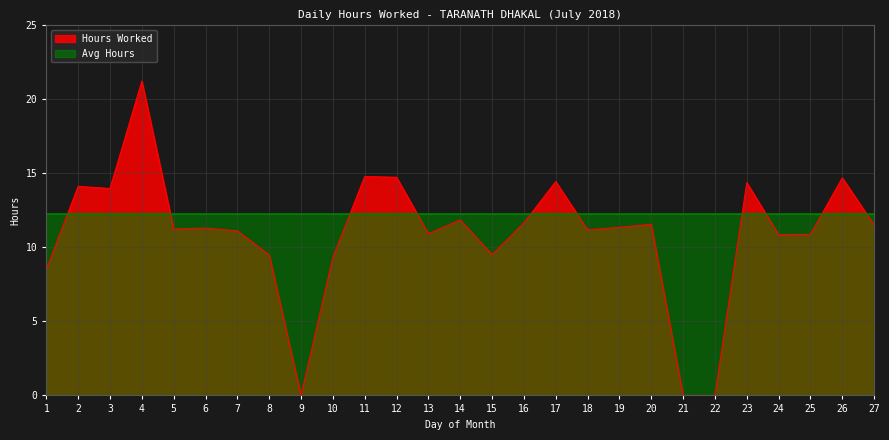

Which has a higher value, 19 or 10?

19